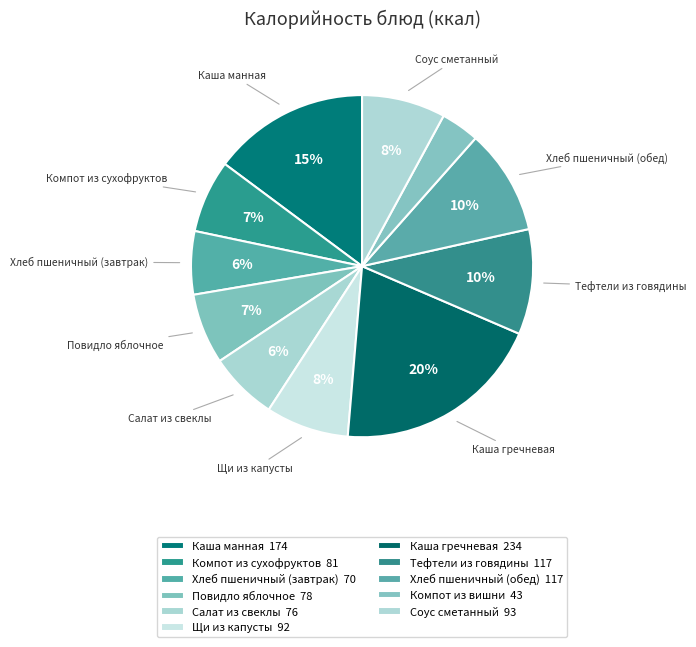

The Соус сметанный slice represents 8% of the pie. True or false?

True